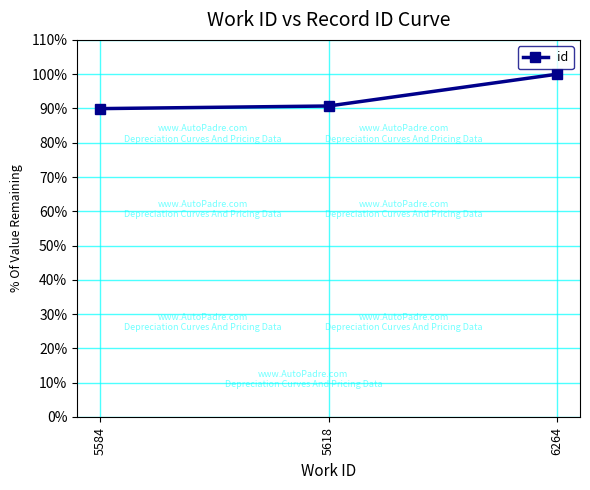

Where does the data first go above 90?

5618